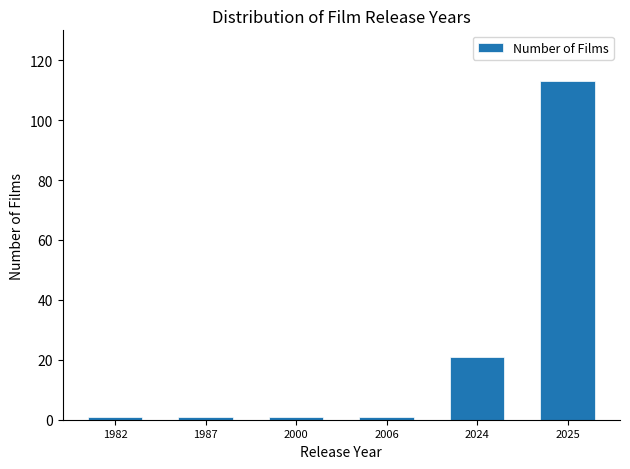

Reading right to left, extract all data points from this chart.

113	21	1	1	1	1